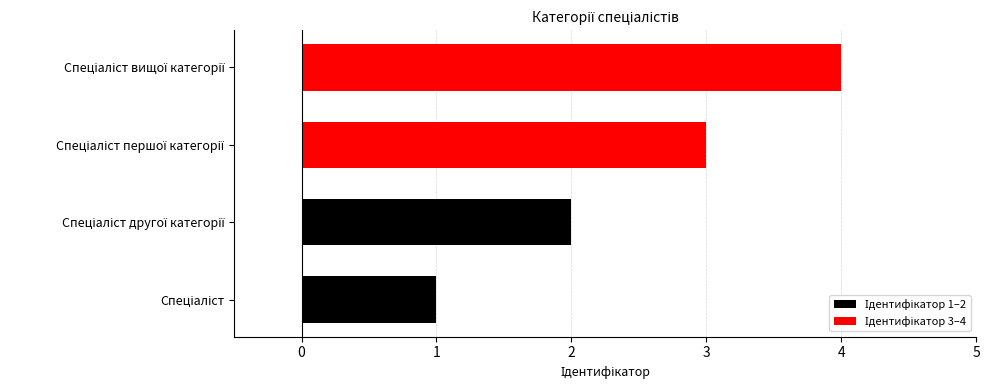

How many values are below 3?

2